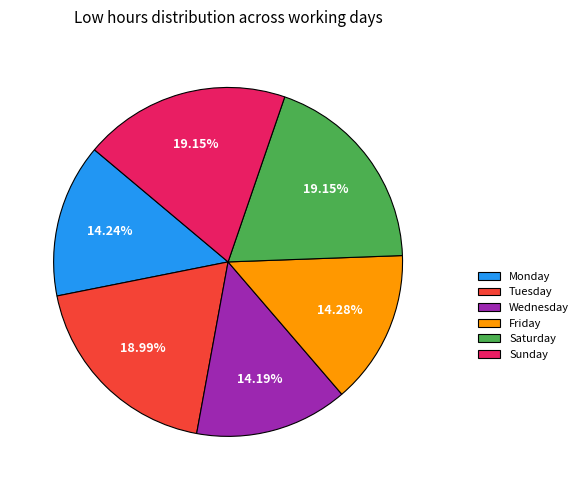

Is Tuesday the majority of the pie?

No